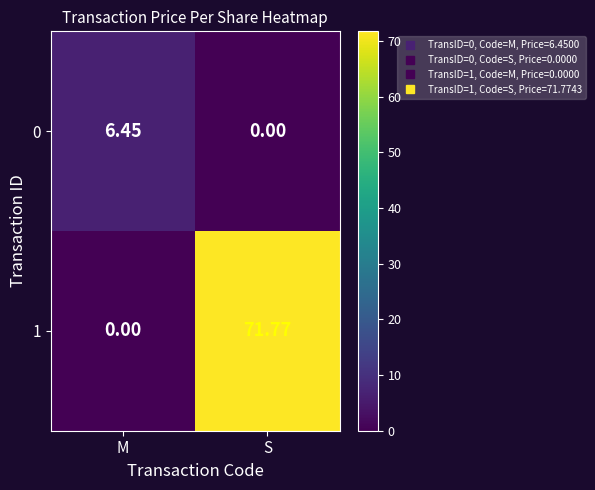

How many categories are shown in the chart?

2